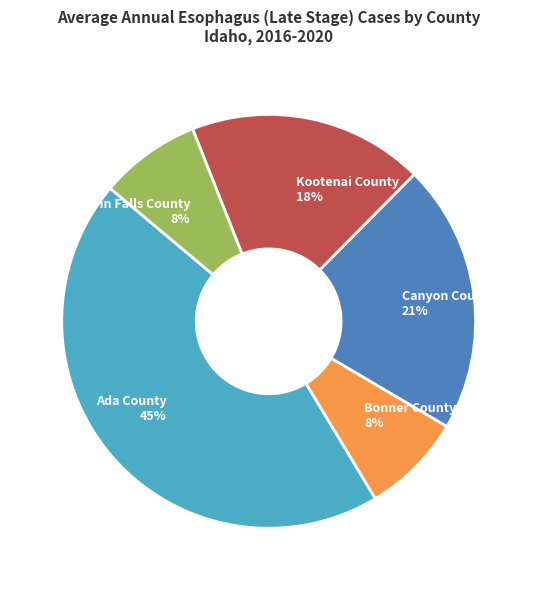

Does any single category account for the majority?

No